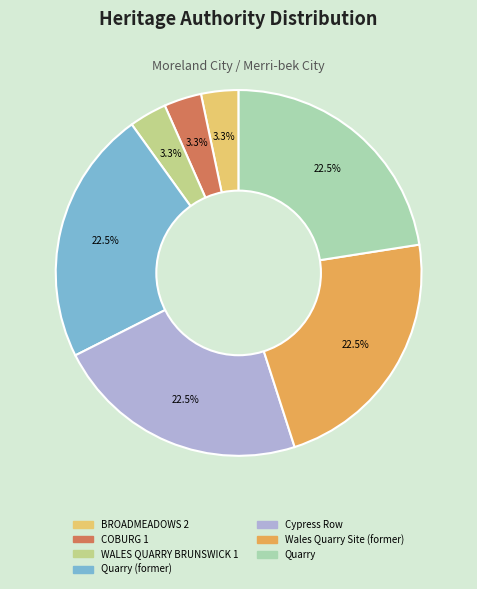

To the nearest percent, what is the average slice percentage?

14%